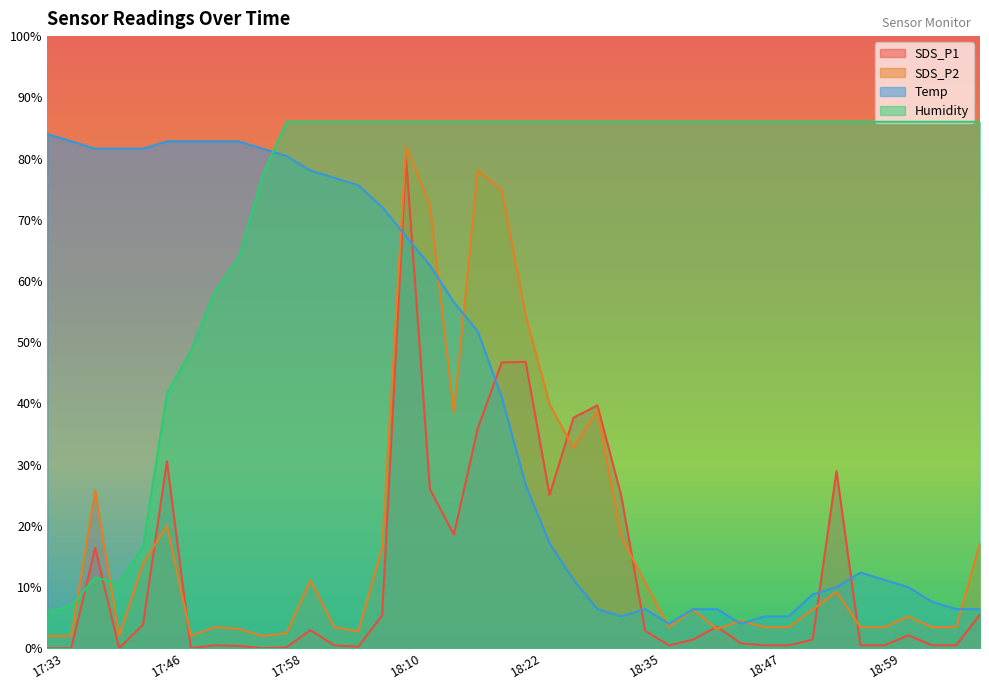

In SDS_P1, how many points are higher than both neighbors (excluding endpoints)?

10